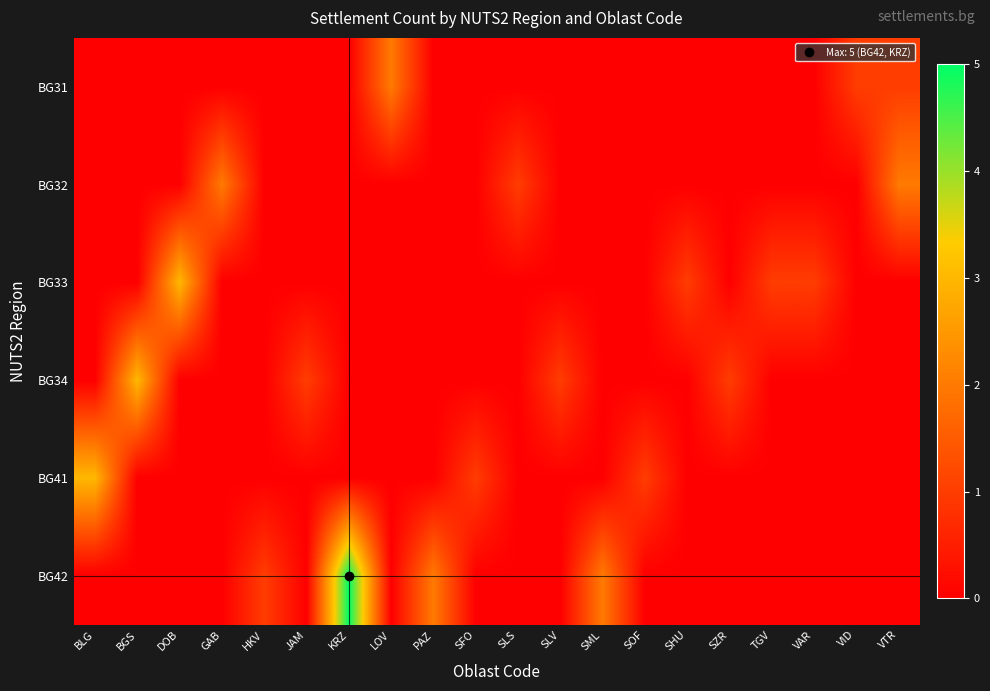

At how many categories does at least one series exceed 2?

4